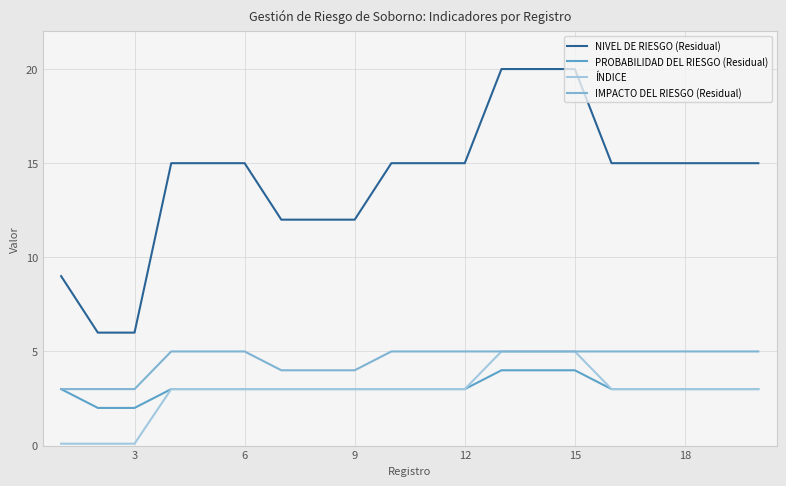

Which series has the largest range (max minus min)?

NIVEL DE RIESGO (Residual)